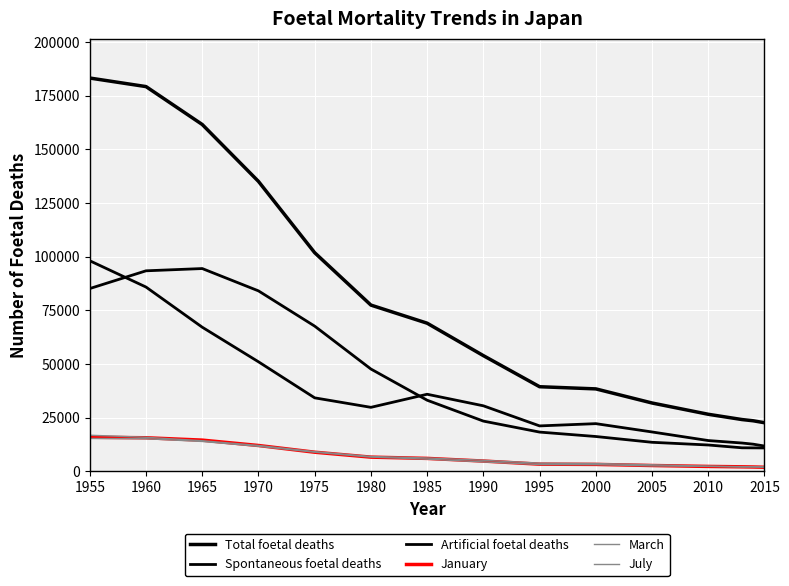

What is the average value of the March series?

7021